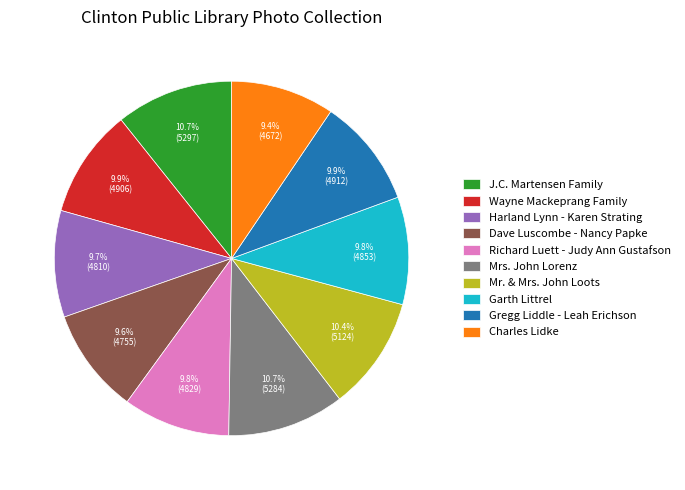

Is there a majority slice in this chart?

No